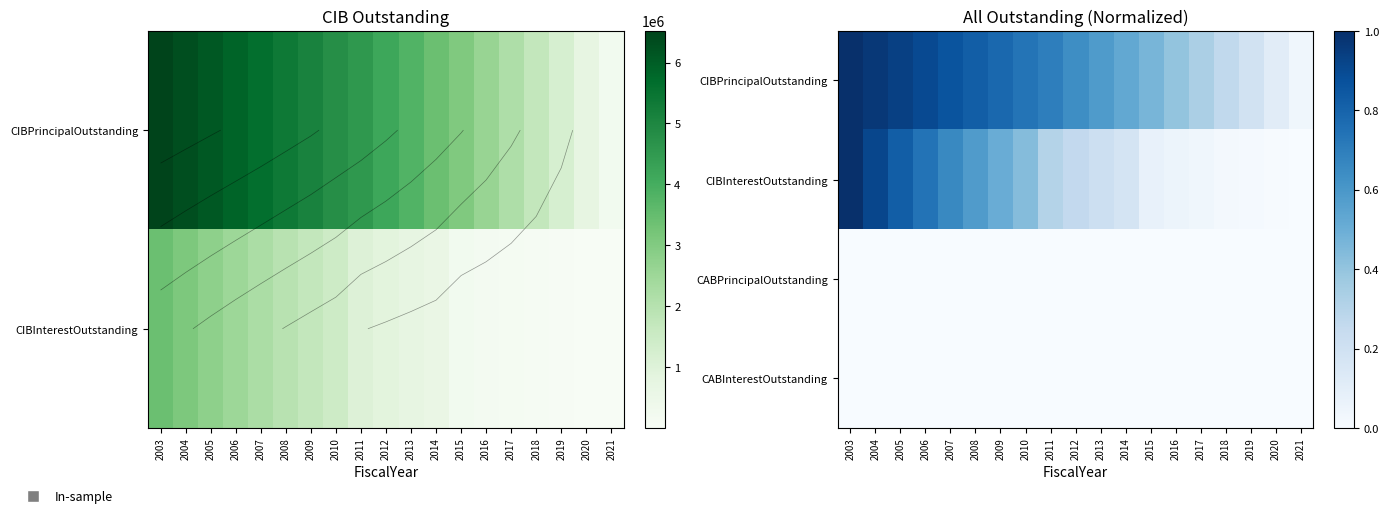

True or false: CIBInterestOutstanding has a value of 0.0 at 2019.

False